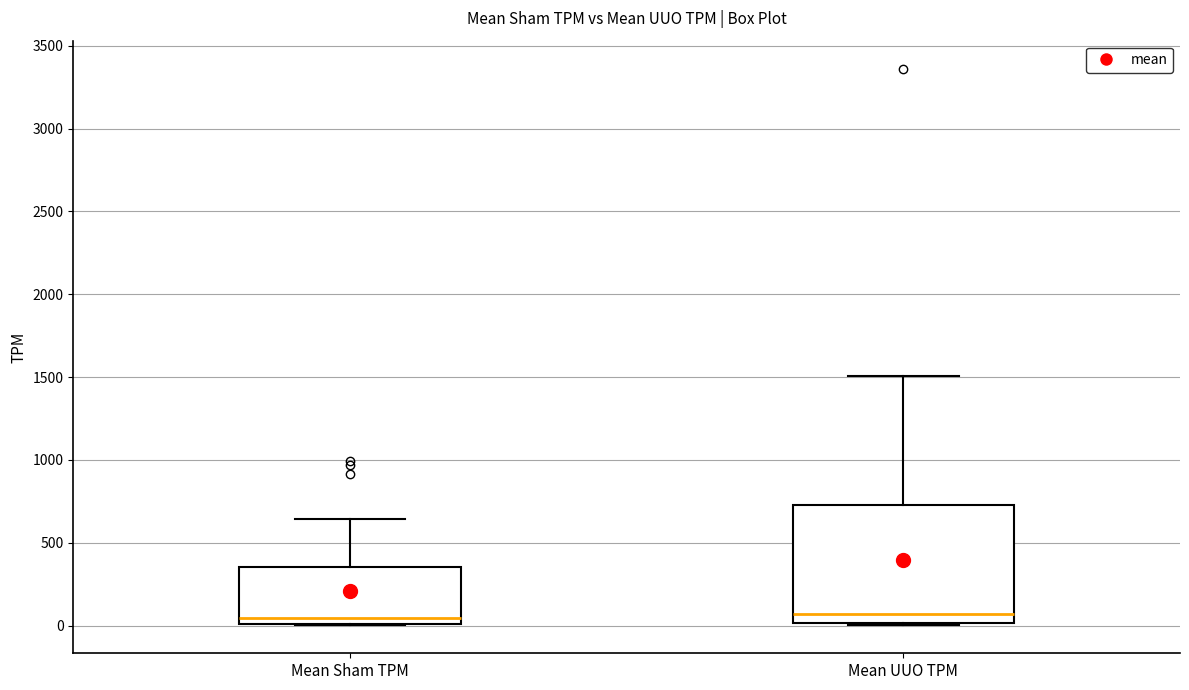

Reading left to right, read every box against the y-axis: the position of its median line, the range the box covers, and the ends of its whiskers. The values are not printed on the chart, so give them approximately, as read against the axis.

Mean Sham TPM: median 50, box 0 to 350, whiskers 0 to 650
Mean UUO TPM: median 50, box 0 to 750, whiskers 0 to 1500